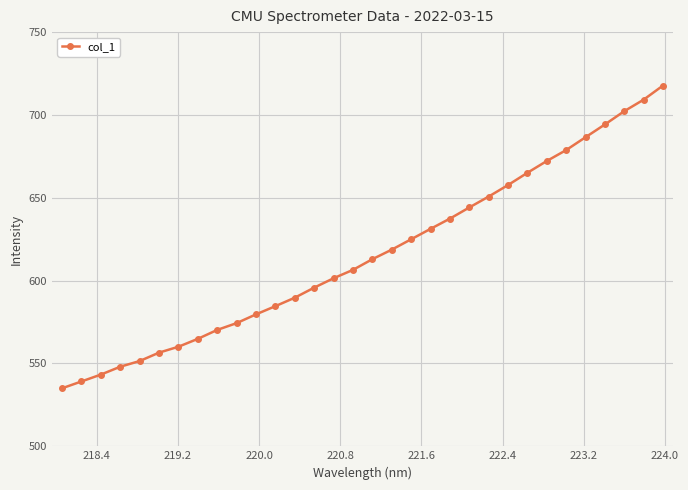

What is the difference between the maximum and minimum values?

182.7